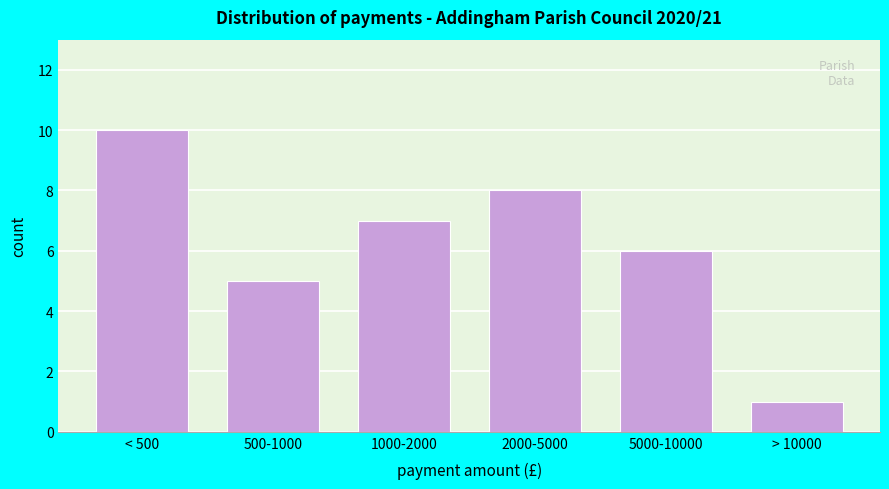

Reading left to right, extract all data points from this chart.

< 500=10	500-1000=5	1000-2000=7	2000-5000=8	5000-10000=6	> 10000=1